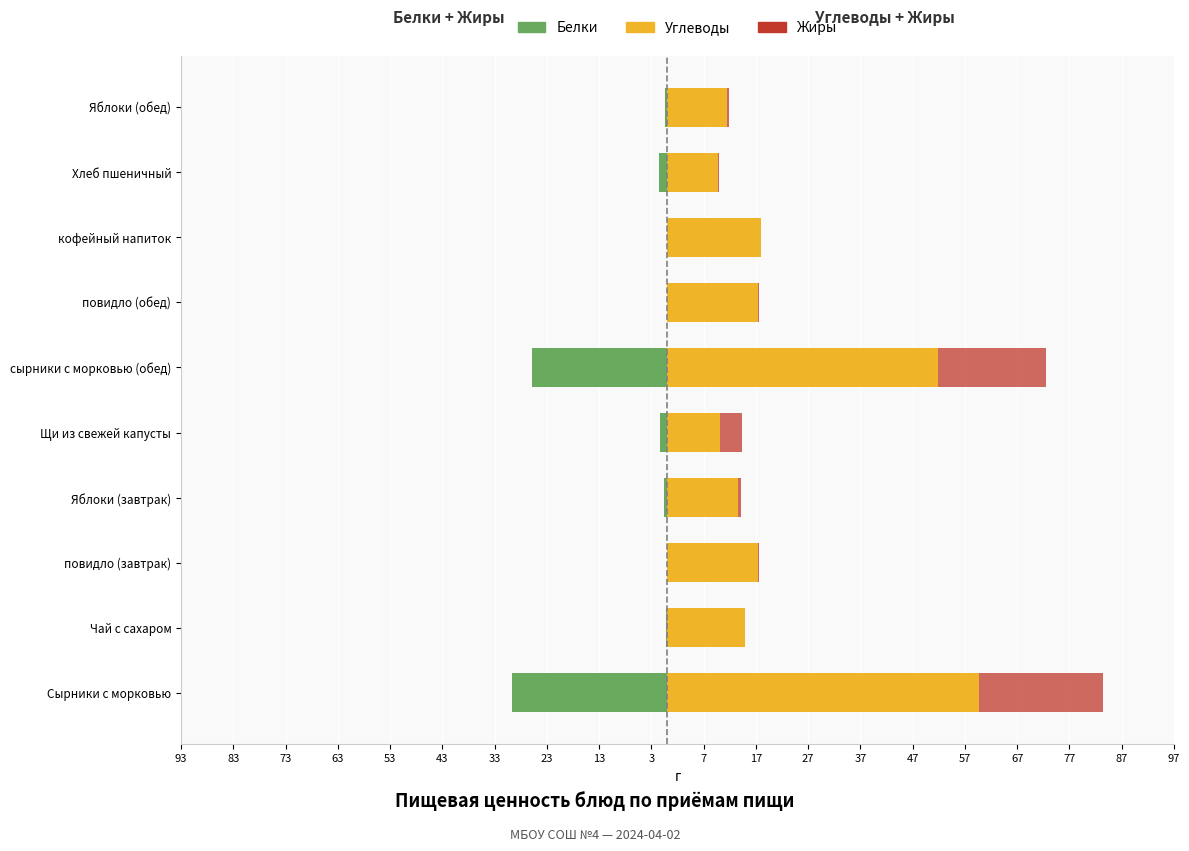

What is the greatest value displayed?

59.7